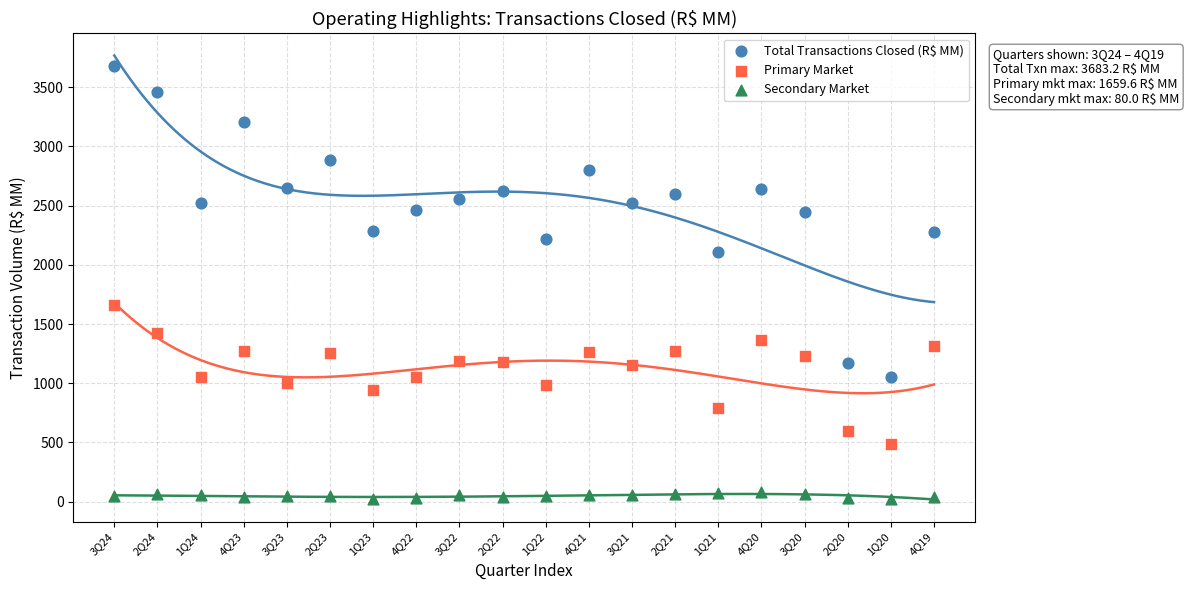

Which series has the widest spread of Y values?

Total Transactions Closed (R$ MM)